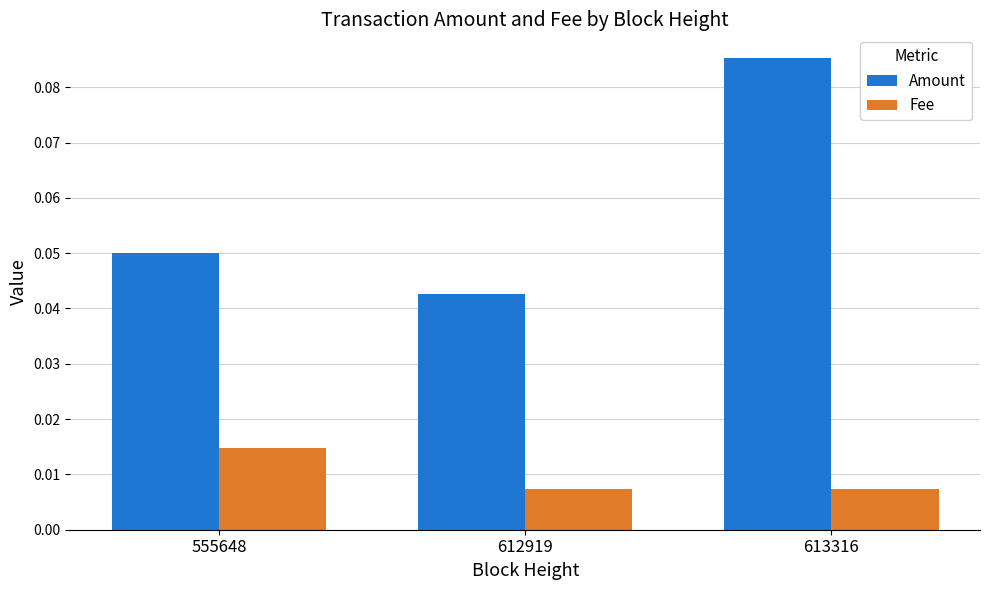

The Amount series shows 0.0 at 555648. True or false?

False